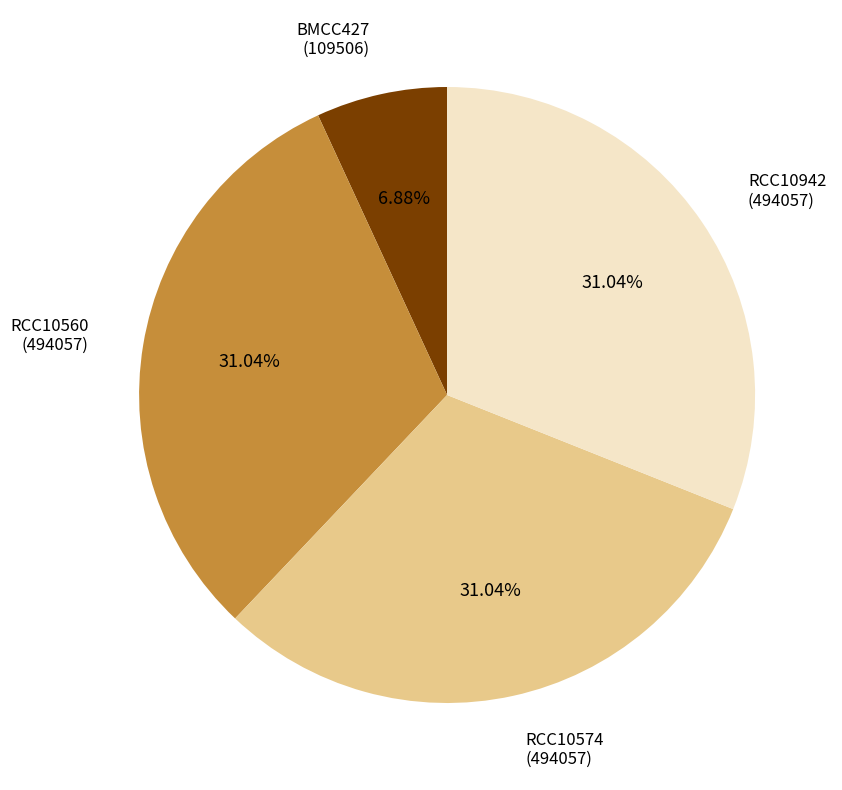

Is there any slice that represents more than half of the pie?

No